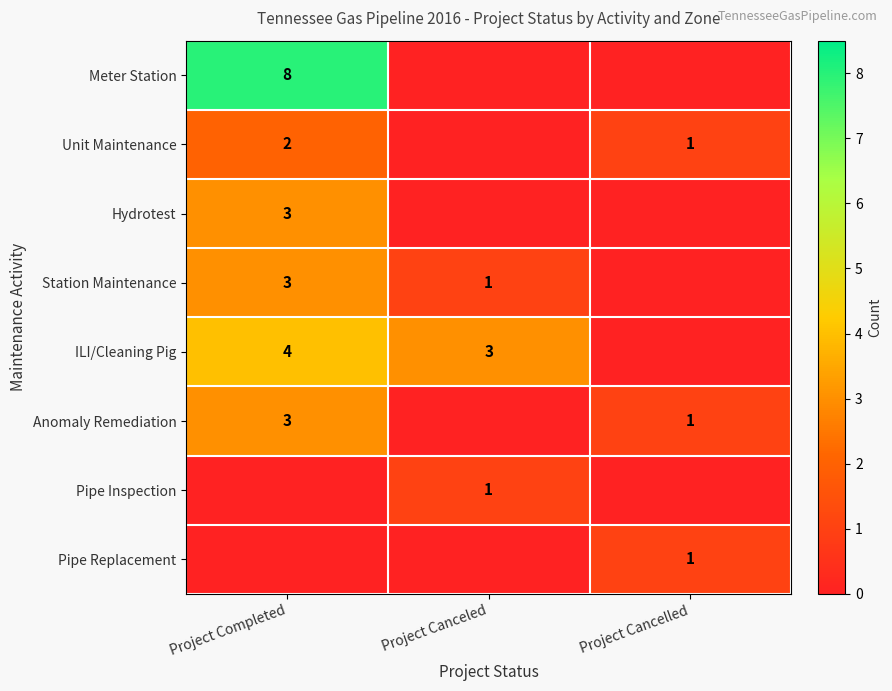

The value of Unit Maintenance at Project Cancelled is 2. True or false?

False